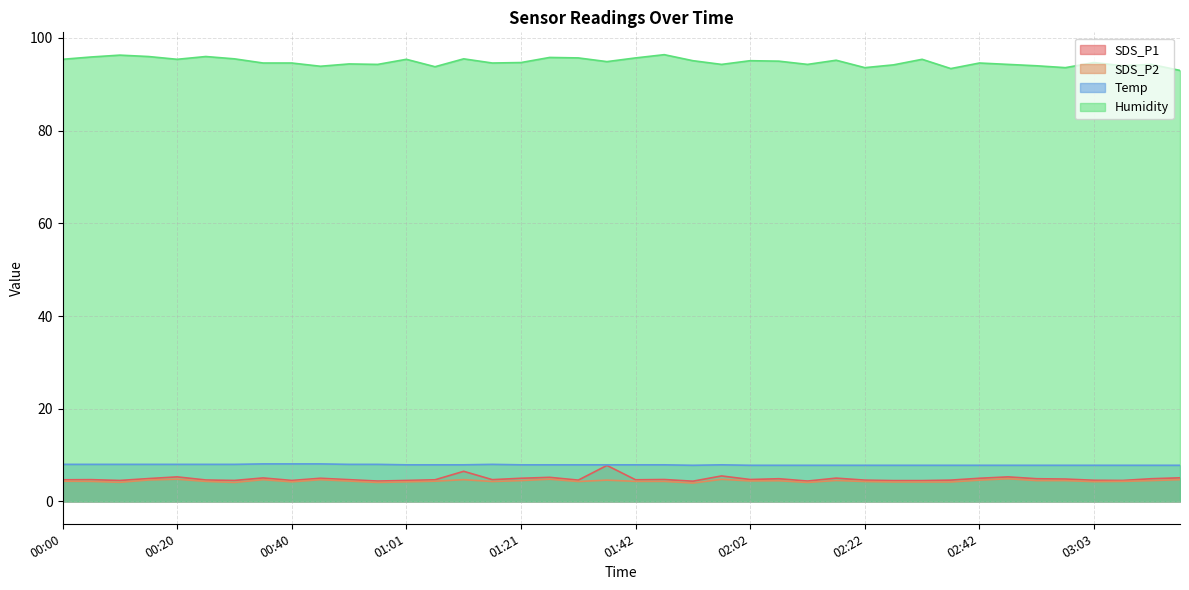

True or false: SDS_P2 has a value of 2.8 at 01:27.

False